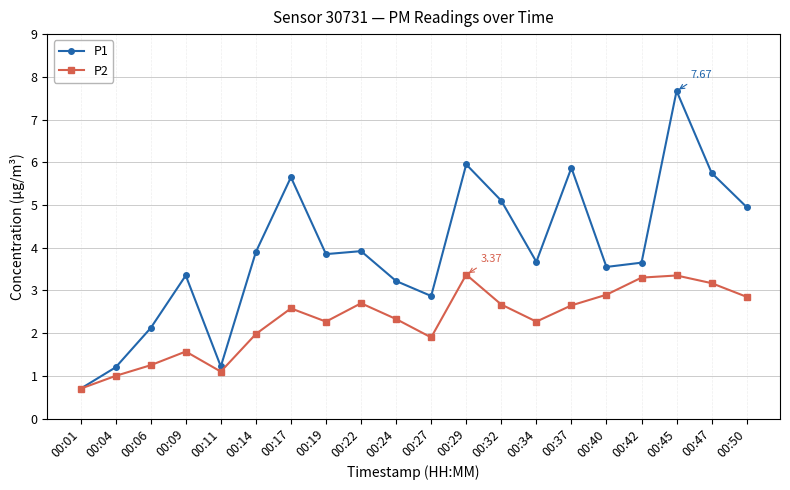

Which series has the largest range (max minus min)?

P1